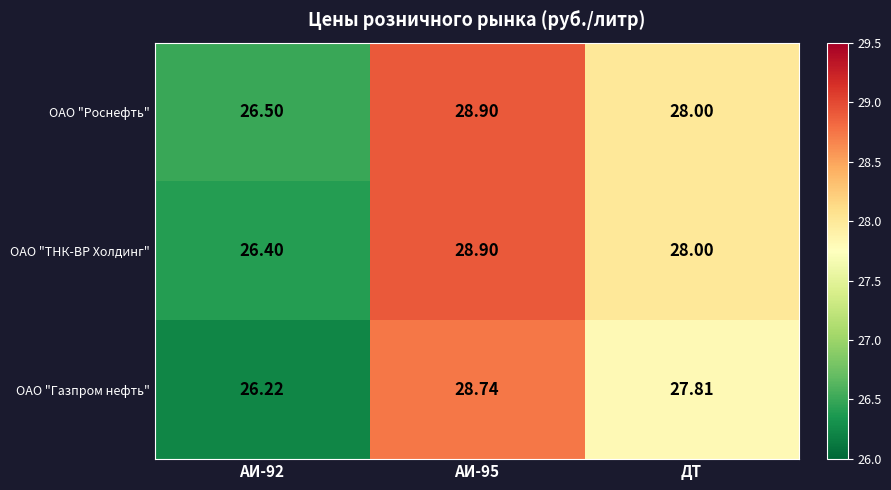

Which series has the largest total across all categories?

ОАО "Роснефть"